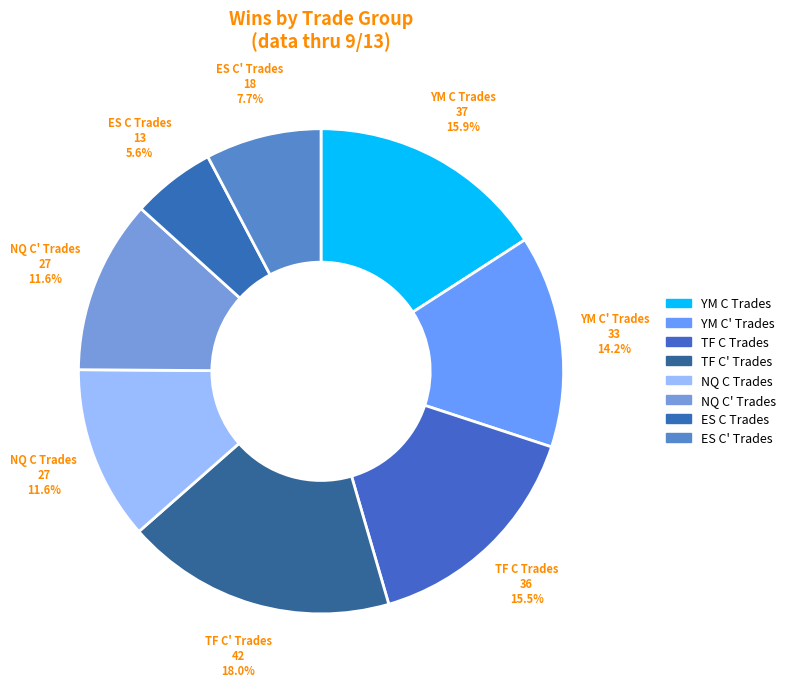

How many slices are in this pie chart?

8